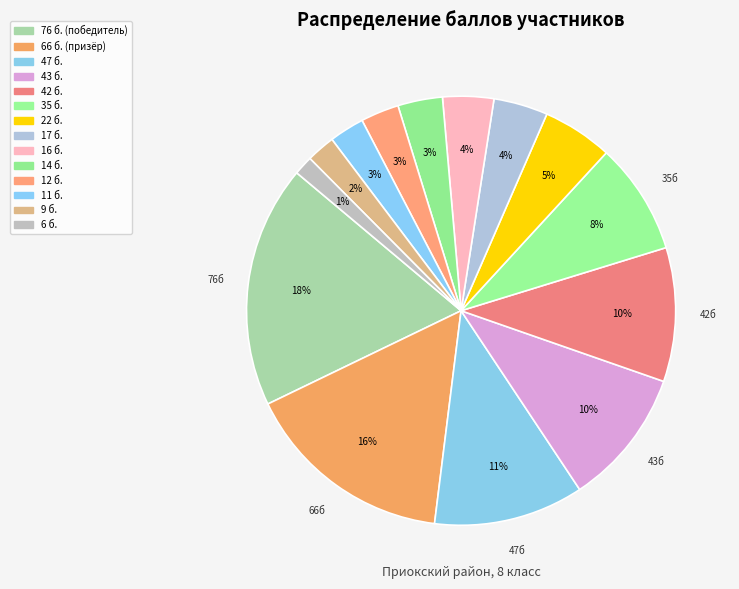

Count the number of slices in the pie.

14